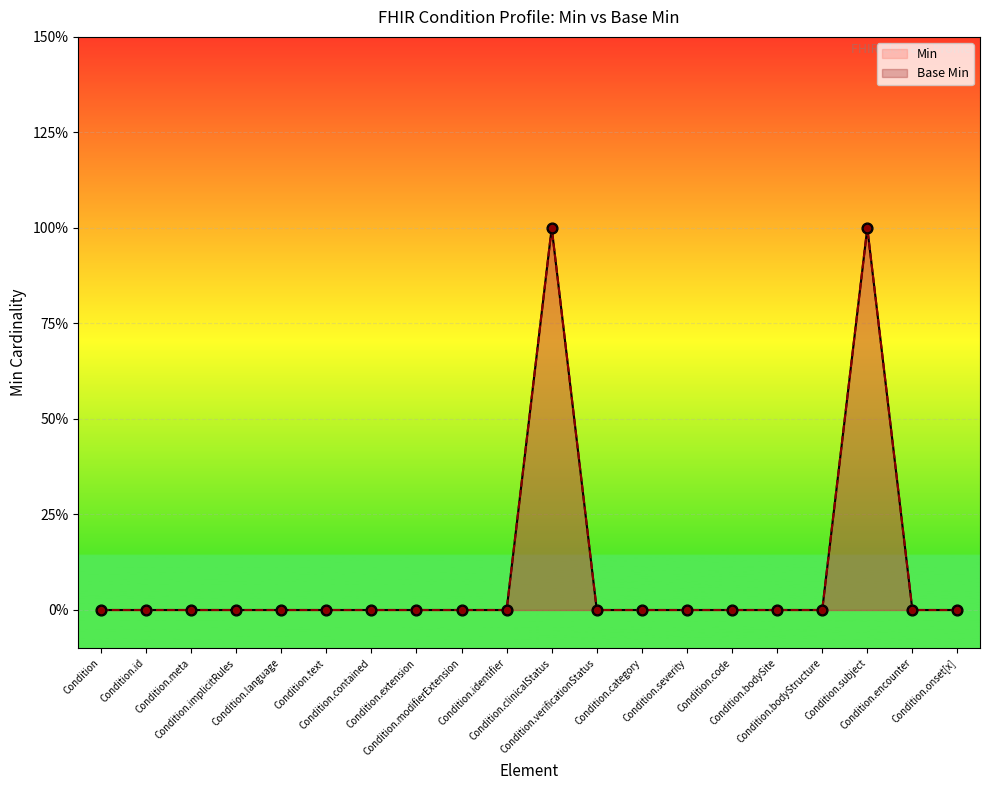

Which series reaches the minimum Y coordinate?

Min